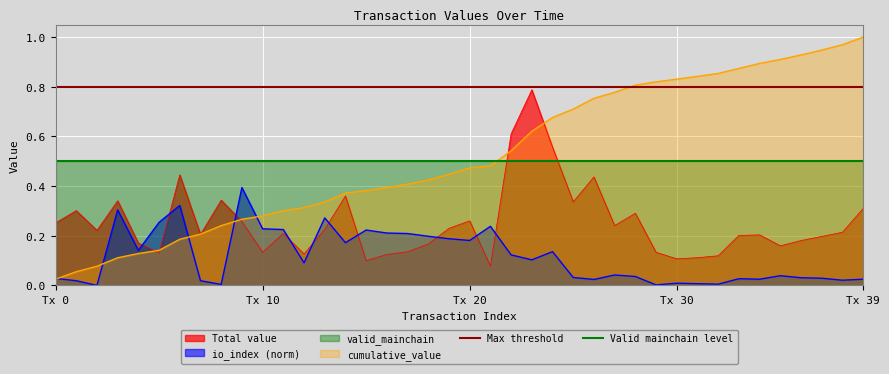

What is the sum of all Valid mainchain level values?

1.0